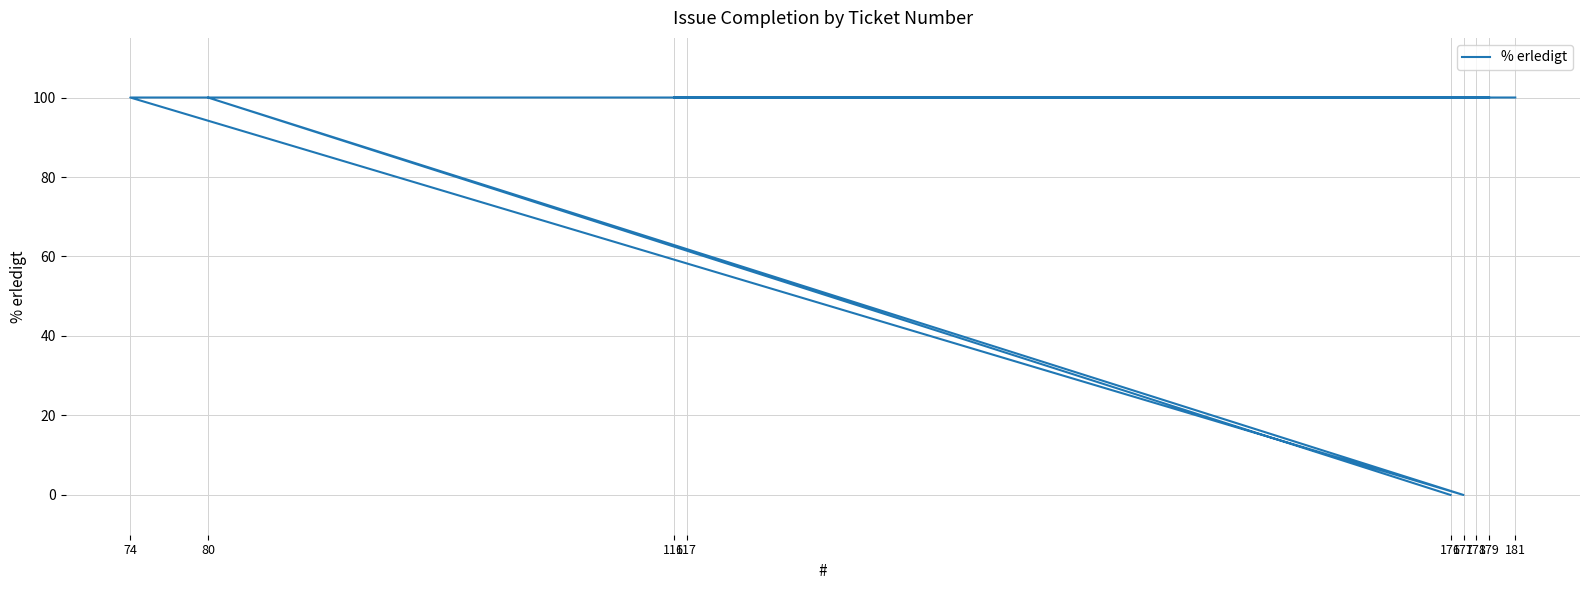

Does the chart have visible grid lines?

Yes